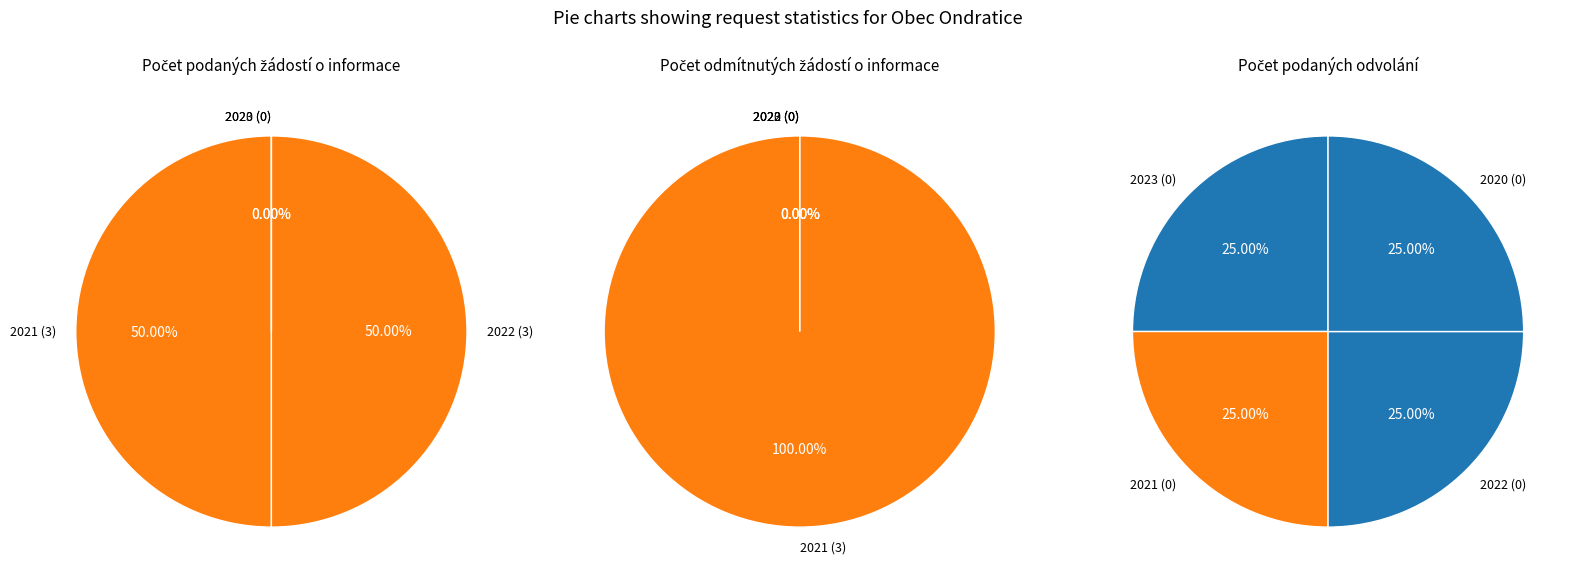

Between 2021 (100498) and 2022 (100499), which is larger?

2021 (100498)